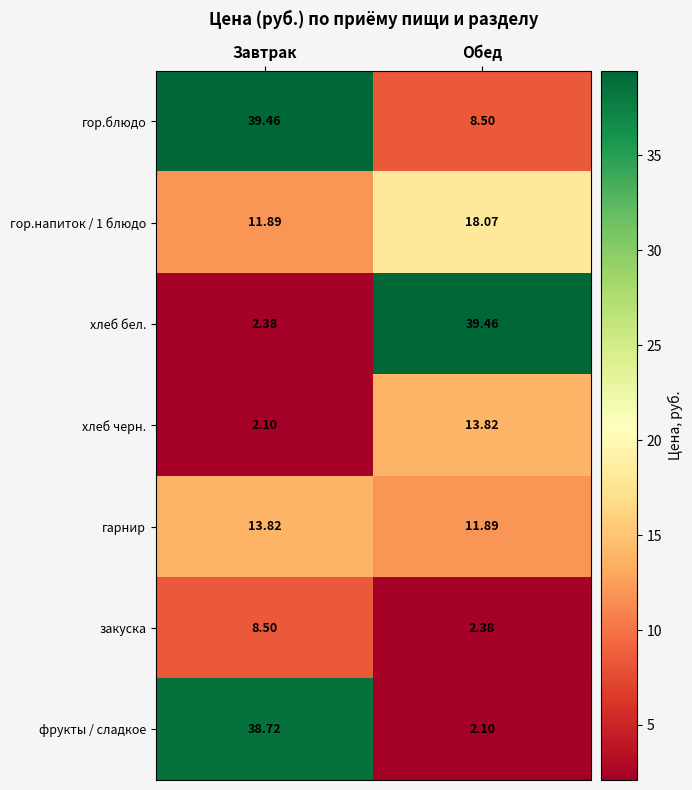

Which series has the largest range (max minus min)?

хлеб бел.